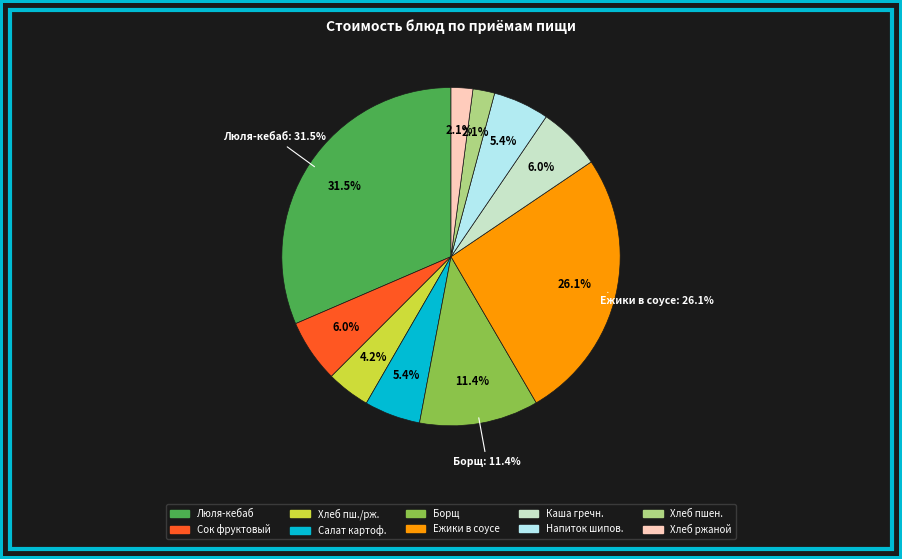

Approximately how many times larger is the value at Напиток из шиповника compared to Каша гречневая рассыпчатая?

0.9